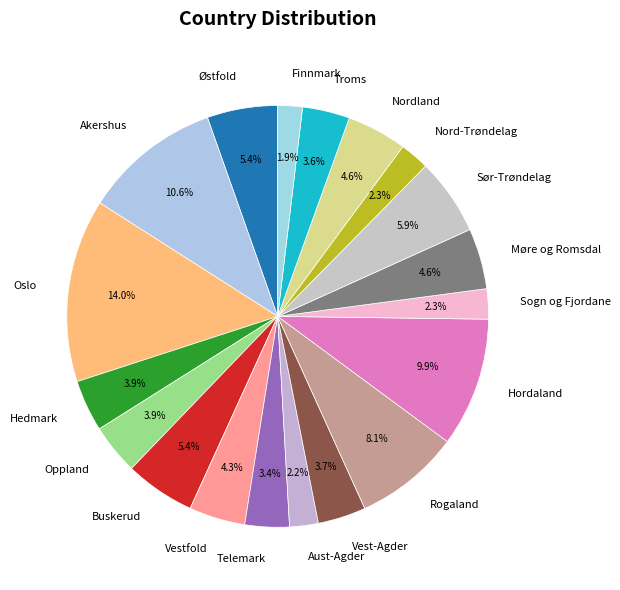

Combined, do Buskerud and Hedmark account for over 50%?

No